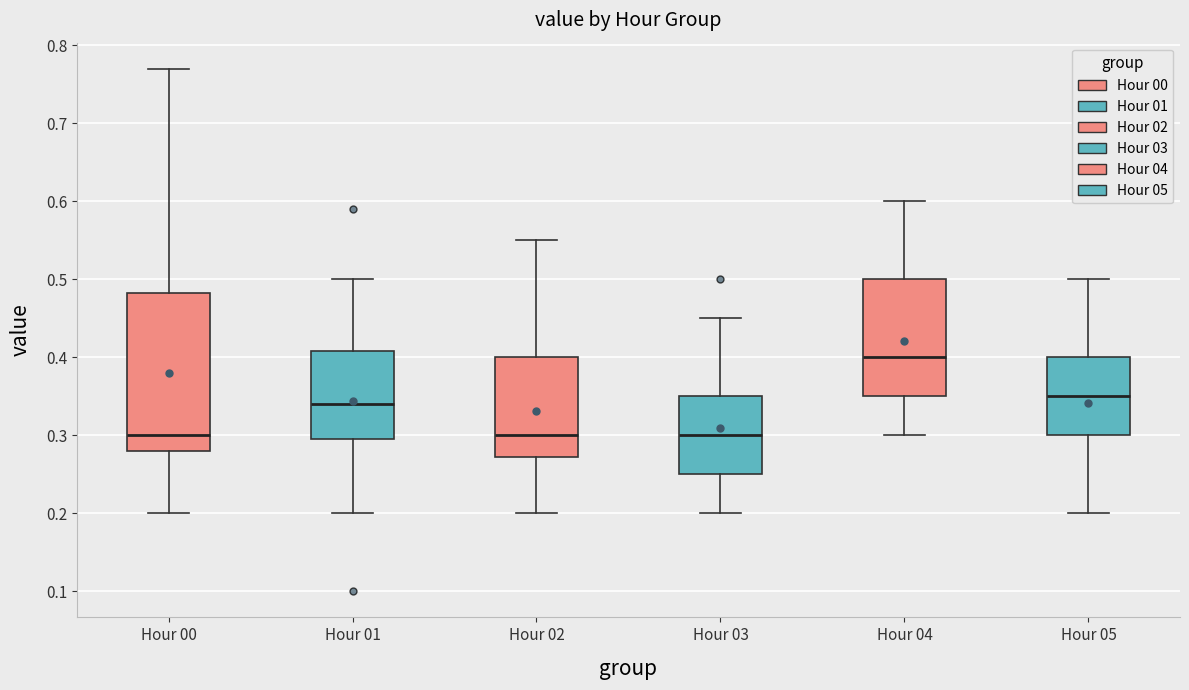

Which box is the tallest, from its lower edge to its upper edge?

Hour 00